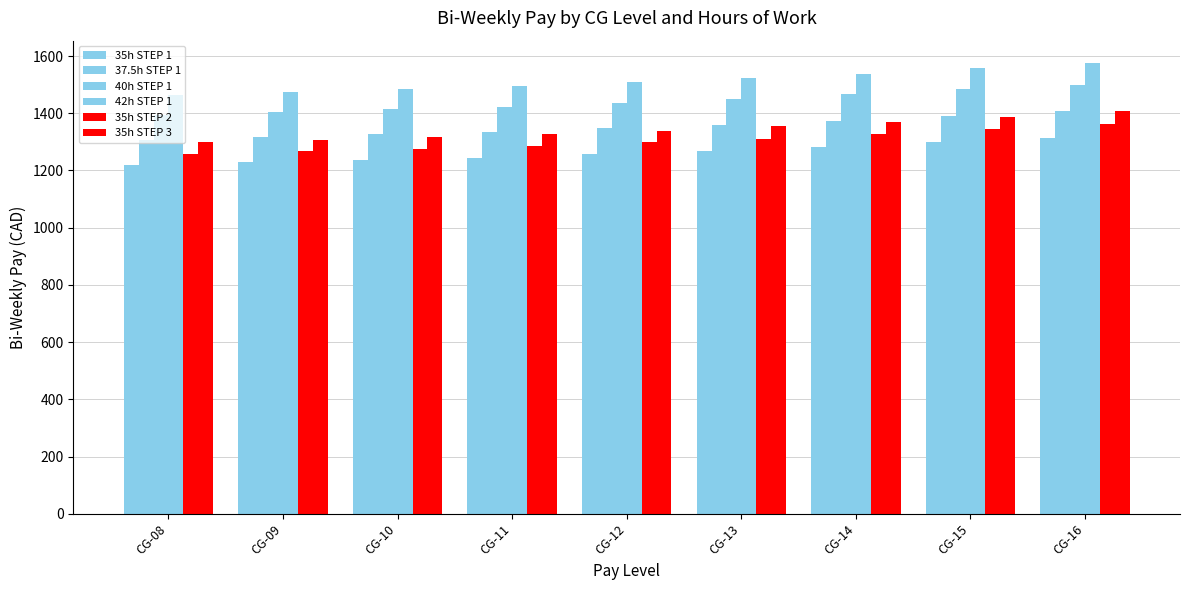

Is the value of 37.5h STEP 1 at CG-10 greater than the value of 35h STEP 1 at CG-14?

Yes